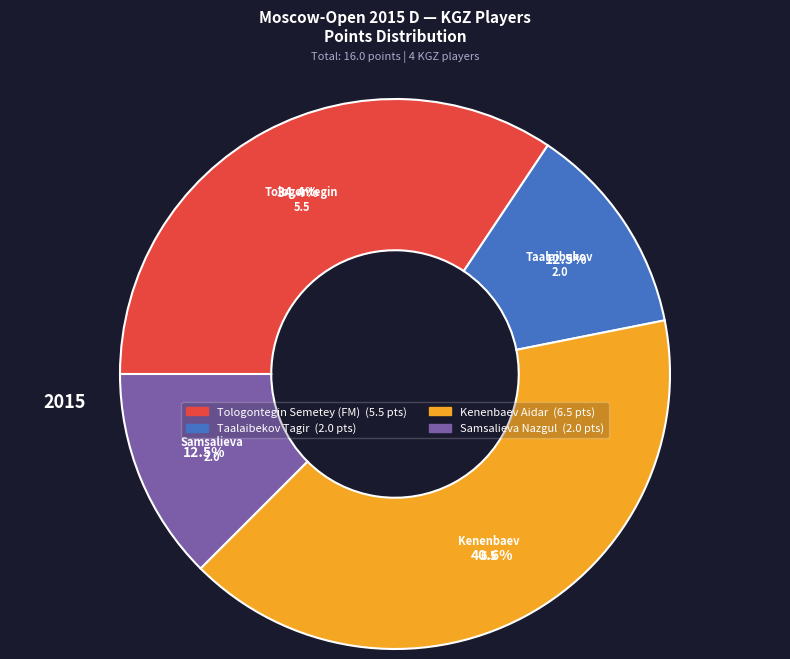

To the nearest percent, what is the average slice percentage?

25%